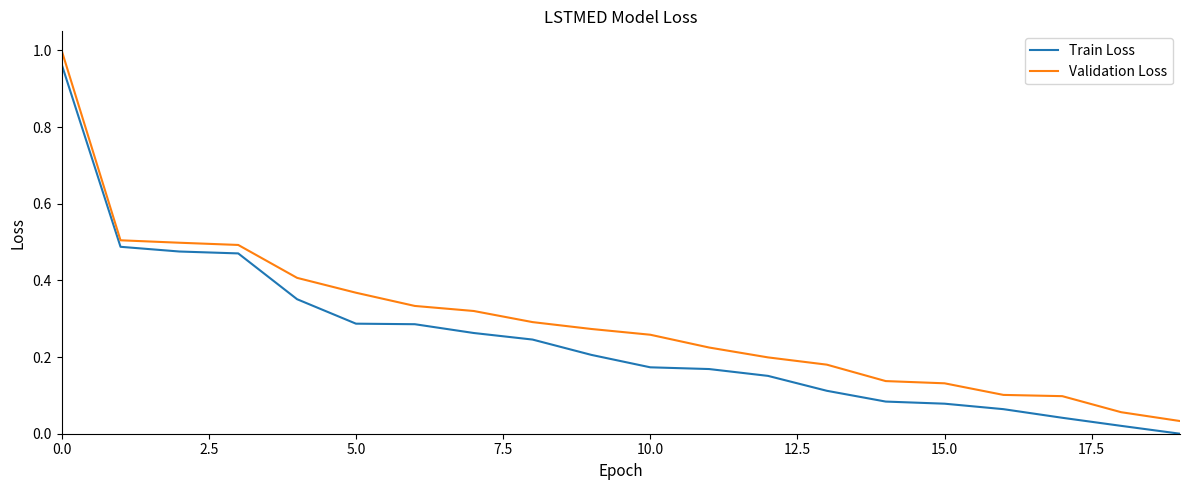

Which series has the widest spread of values?

Validation Loss